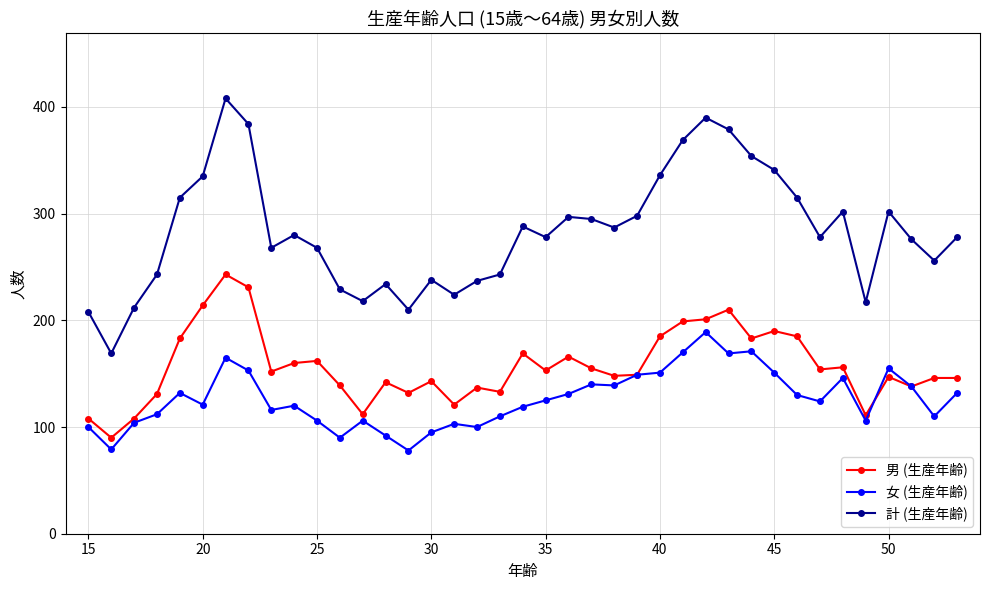

True or false: 計 (生産年齢) and 男 (生産年齢) intersect in this chart.

False